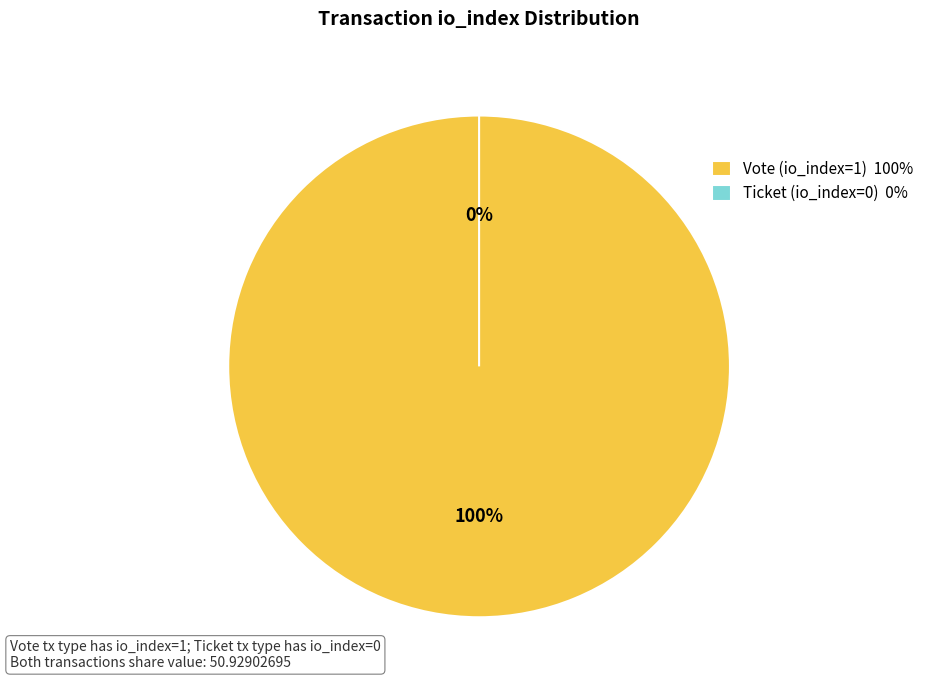

To the nearest percent, what is the combined percentage of Ticket (io_index=0) and Vote (io_index=1)?

100%